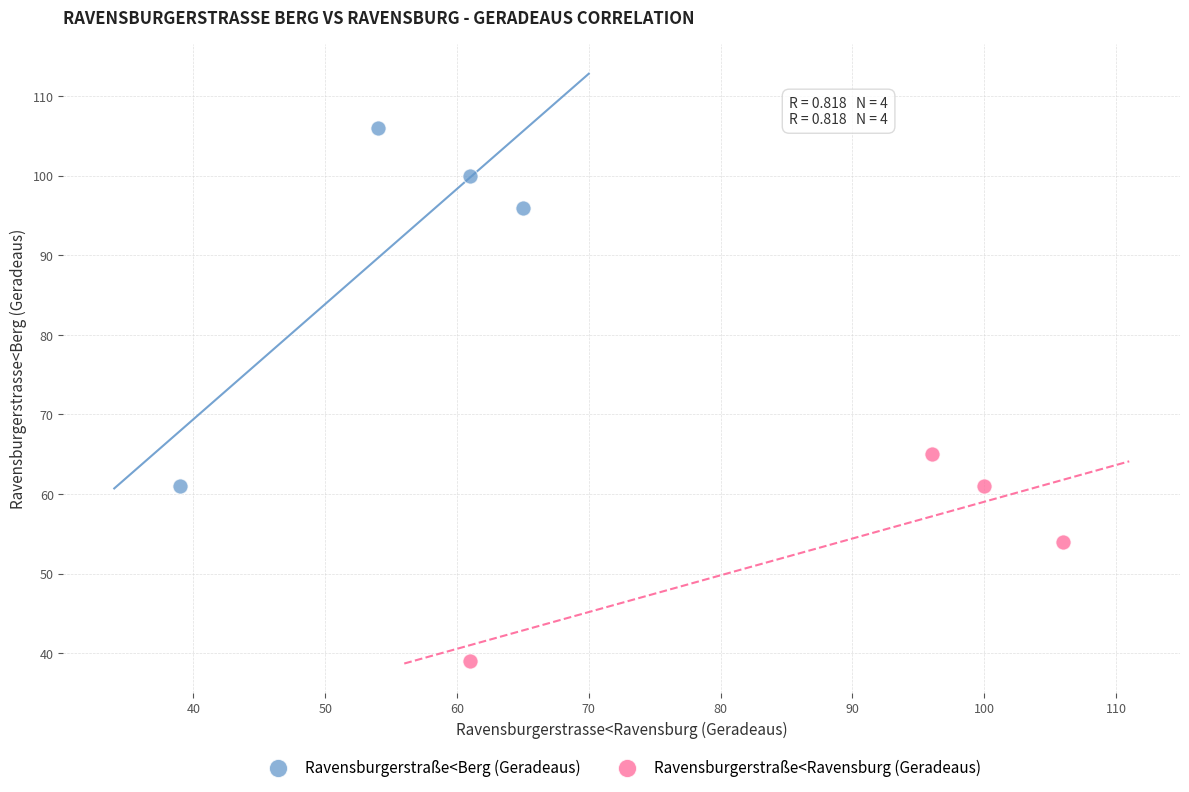

What are all the series names shown in the legend?

Ravensburgerstraße<Berg (Geradeaus), Ravensburgerstraße<Ravensburg (Geradeaus)